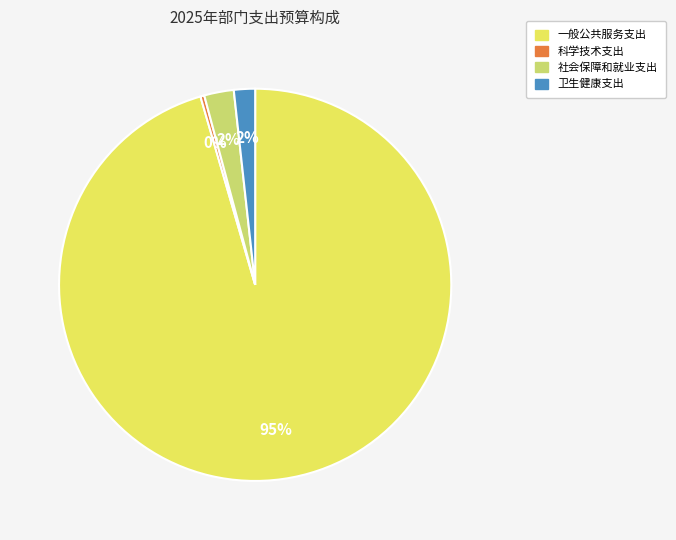

To the nearest percent, what portion does 社会保障和就业支出 represent?

2%